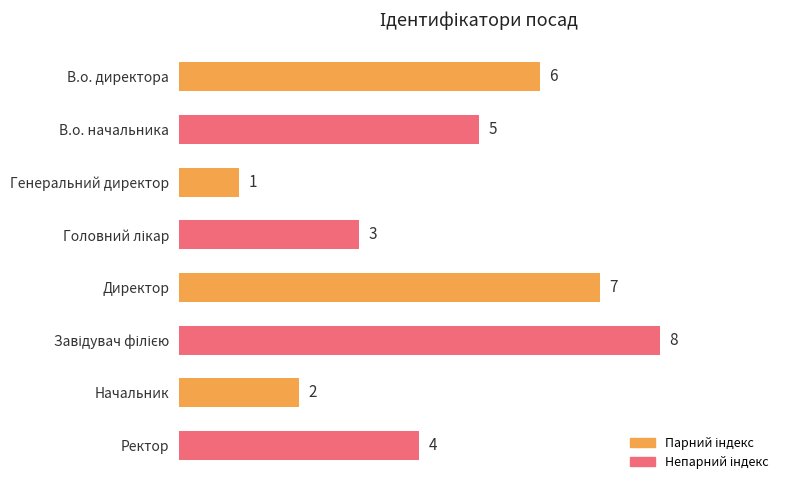

What is the maximum value shown in the chart?

8